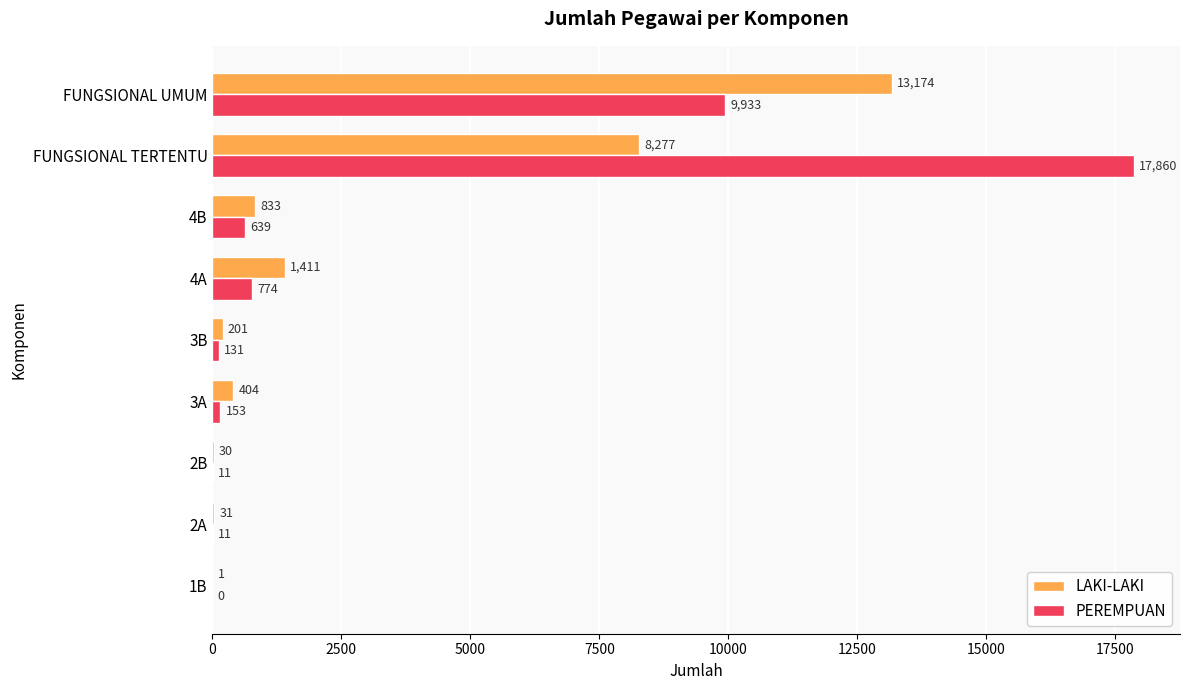

What is the maximum value for LAKI-LAKI?

13174